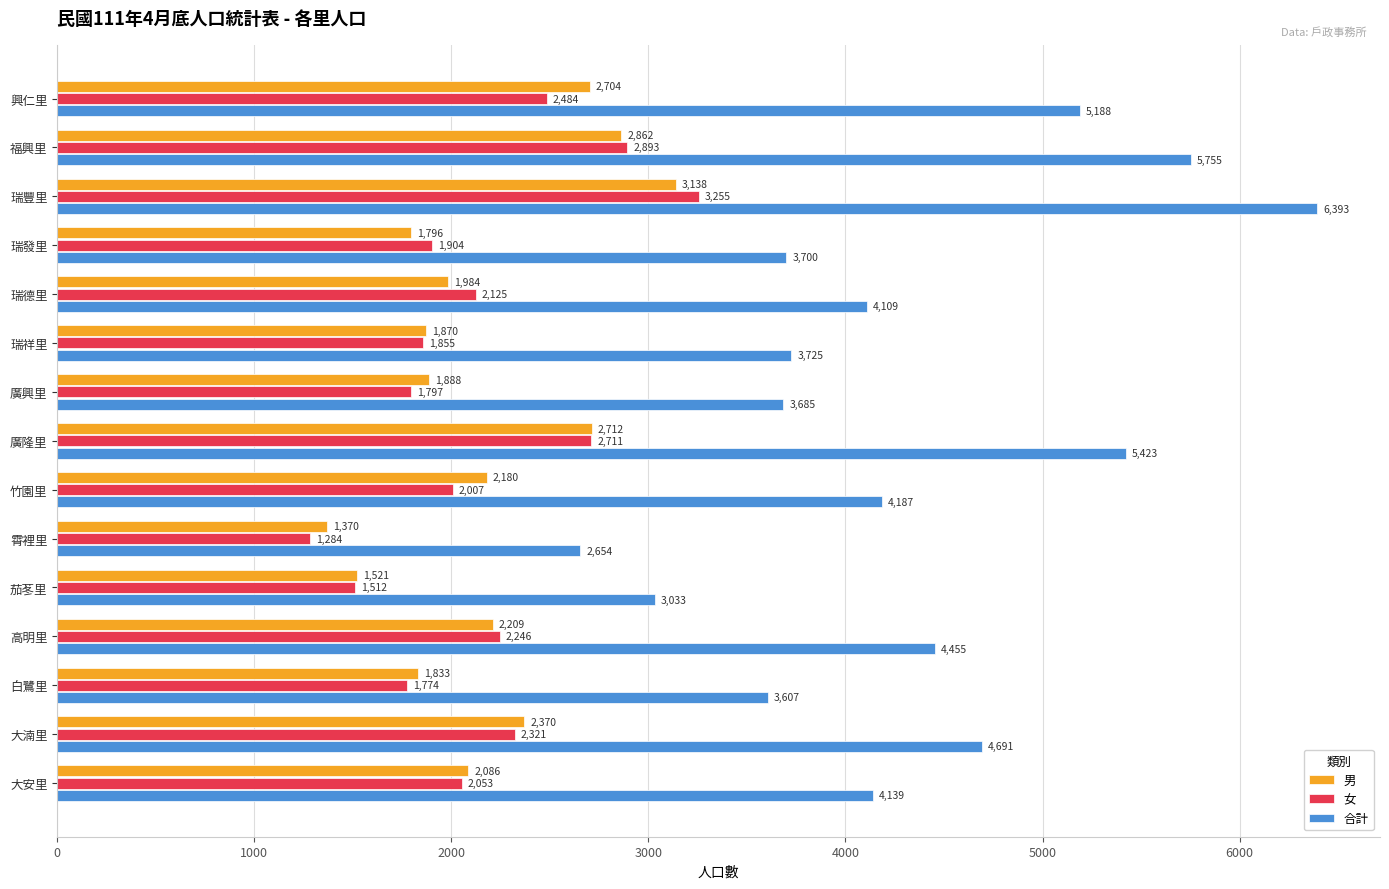

The 合計 series shows 1655 at 白鷺里. True or false?

False